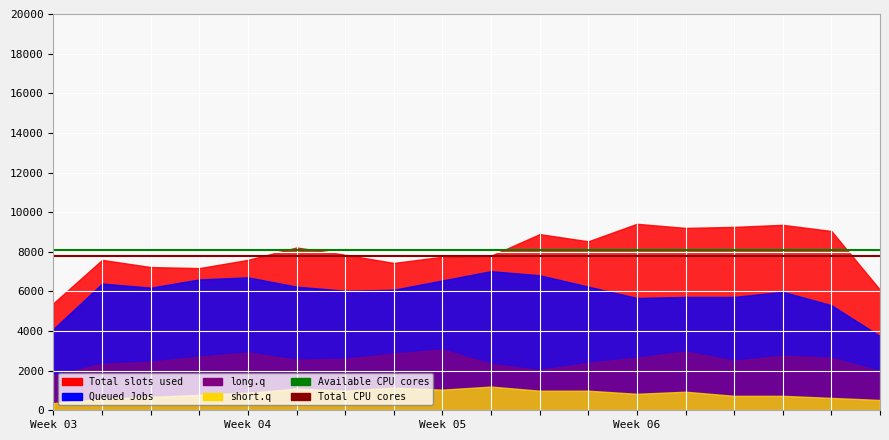

The value of Total CPU cores at Week 03 is 7800. True or false?

True